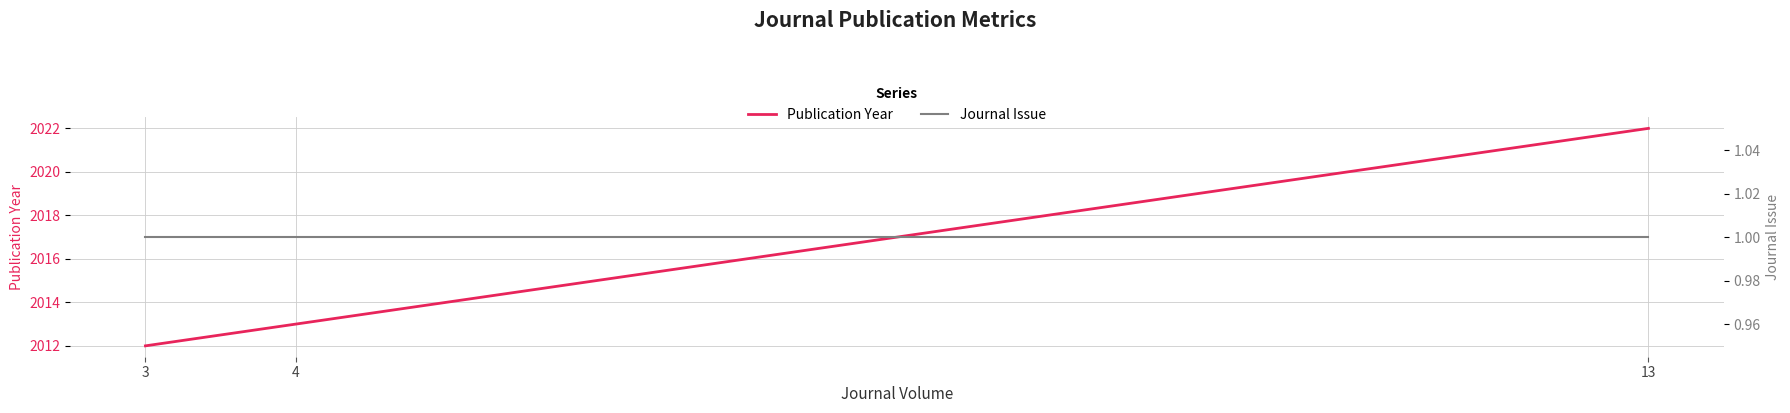

How many values in the Publication Year series exceed 2013?

1